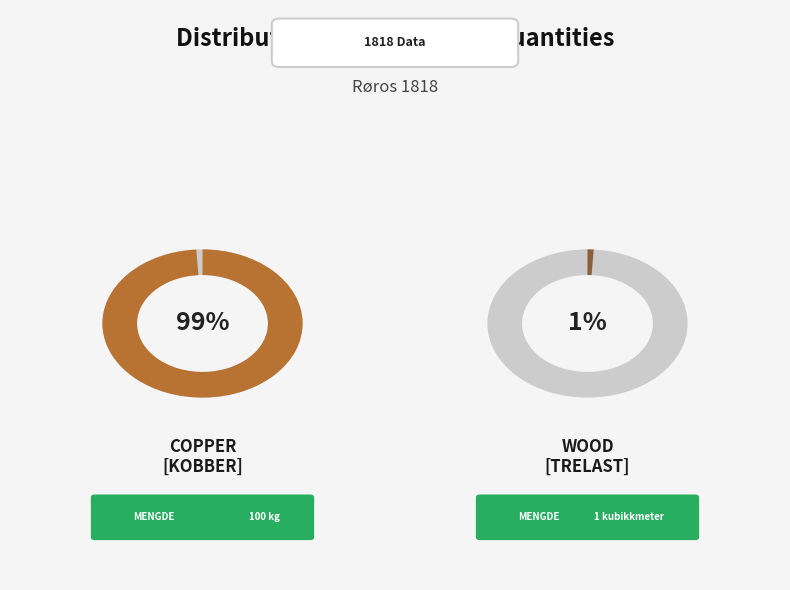

The WOOD [TRELAST] slice represents 1% of the pie. True or false?

True